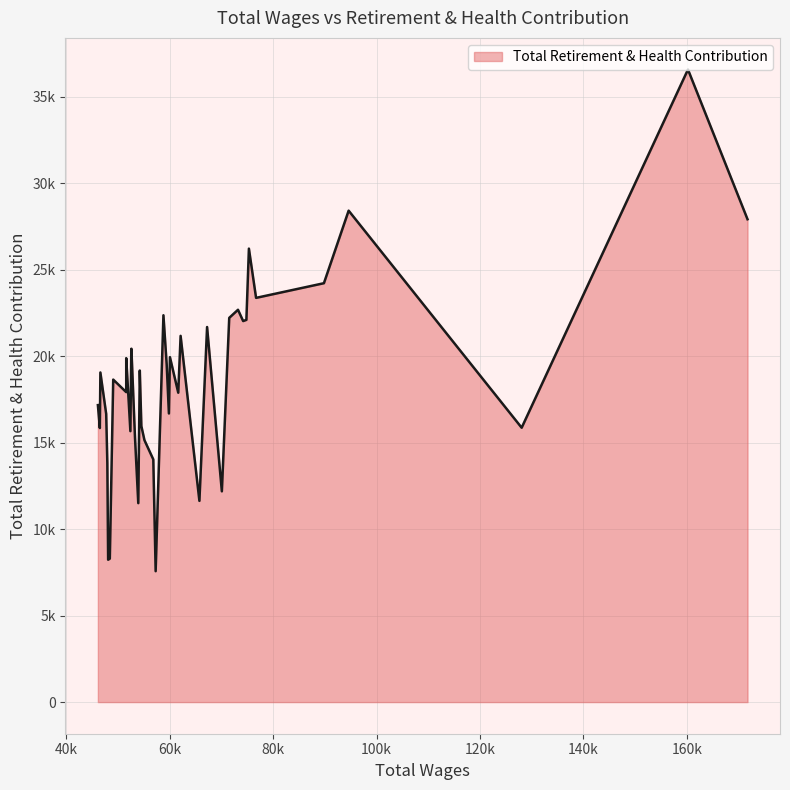

Where is the data nearest to the value 22073?

7